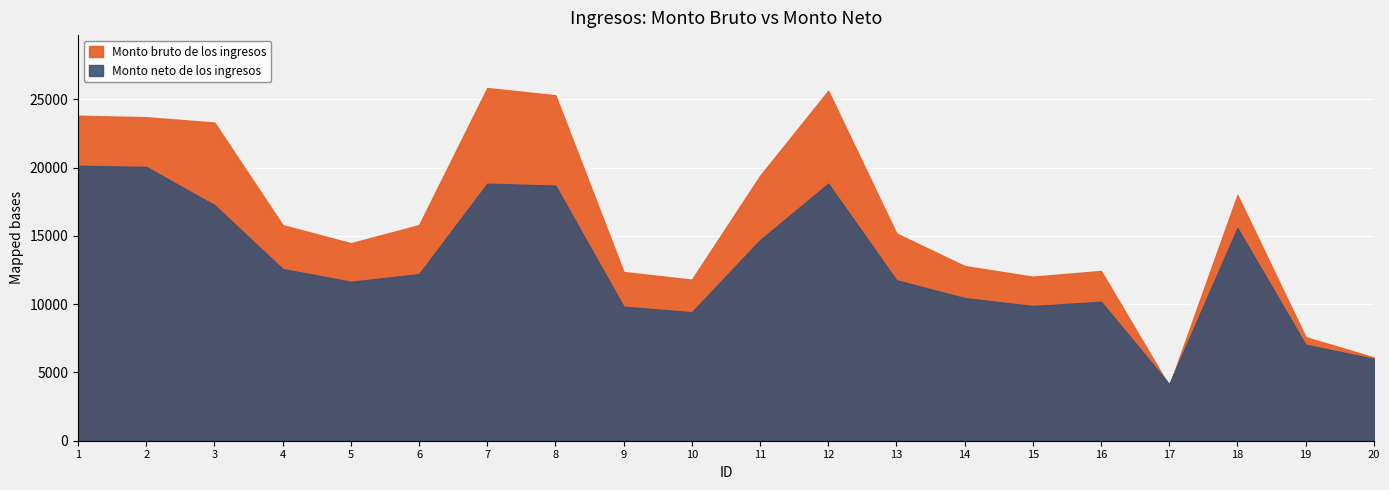

True or false: Monto bruto de los ingresos has a value of 18000.0 at 18.

True